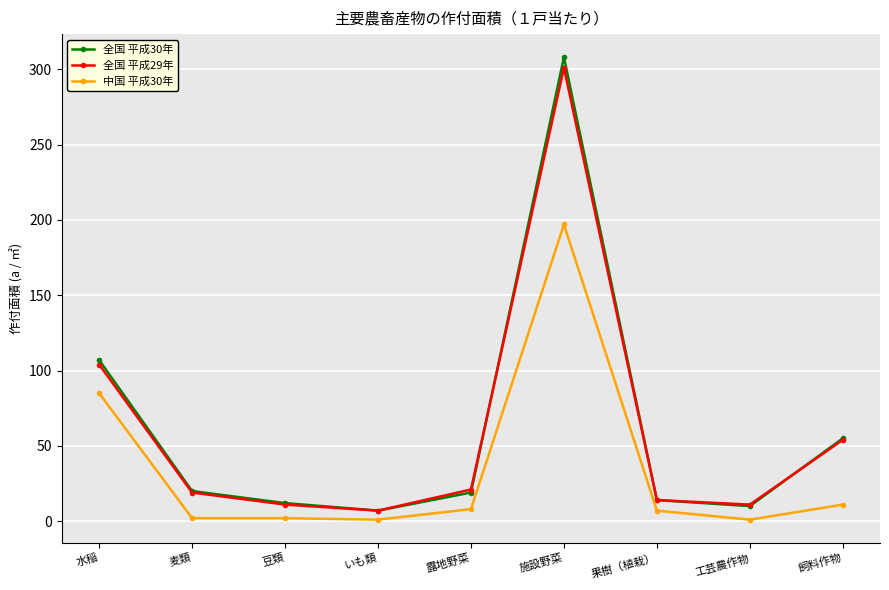

Which category has the highest value in the 全国 平成30年 series?

施設野菜